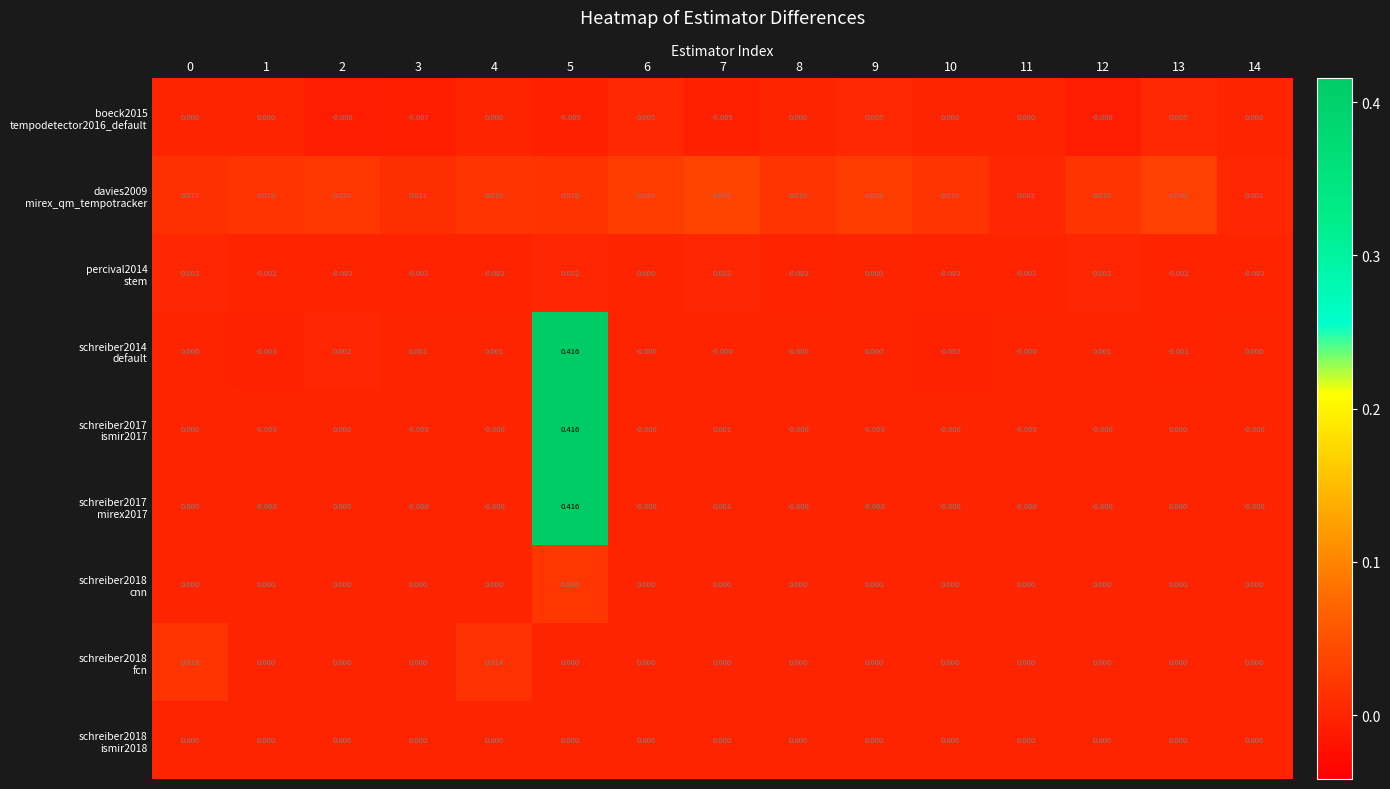

How many distinct data groups are displayed?

9